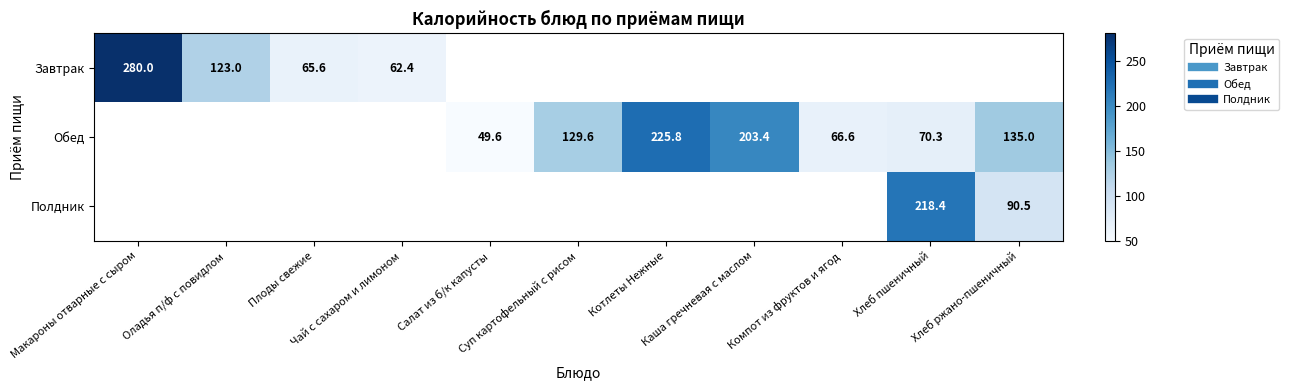

How many values in Обед are above zero?

7